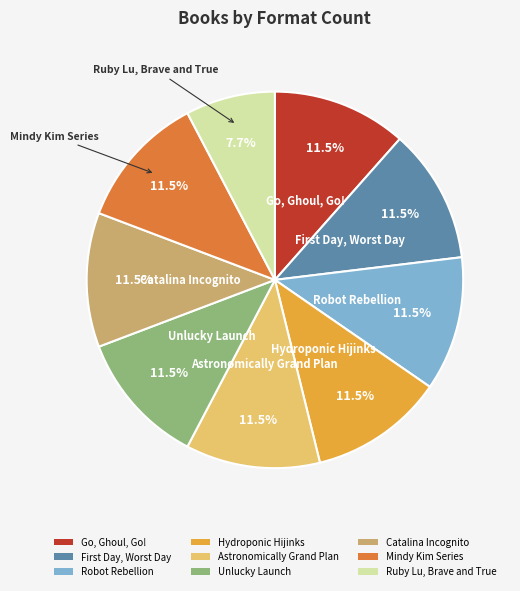

What is the smallest slice in the pie chart?

Ruby Lu, Brave and True